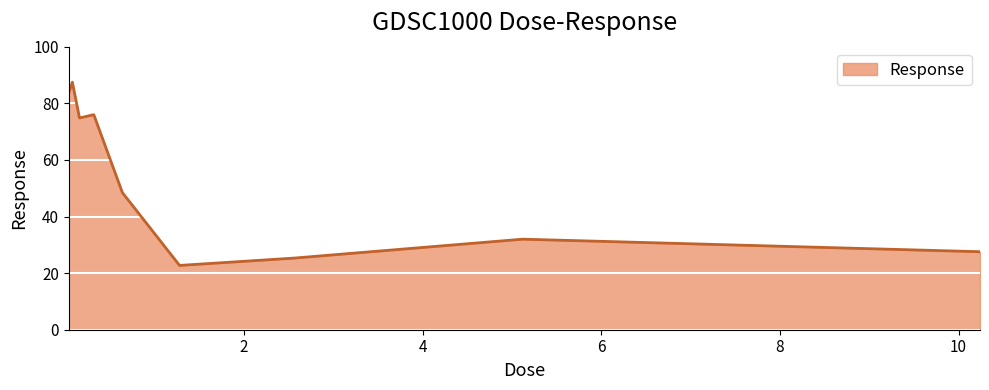

What is the maximum value shown in the chart?

87.4